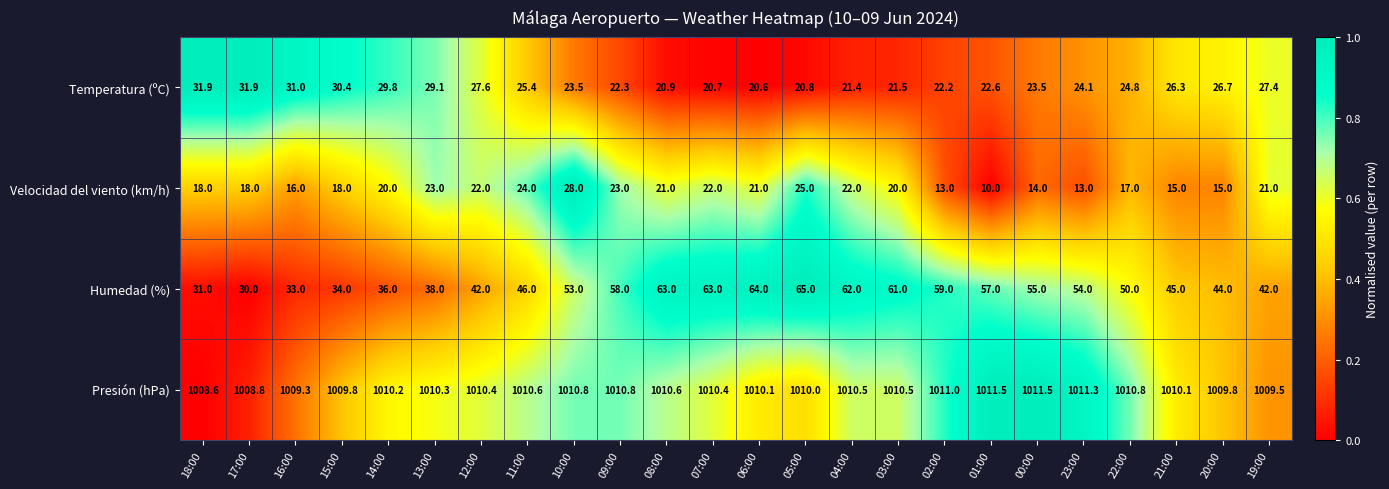

The value of Temperatura (ºC) at 17:00 is 31.9. True or false?

True